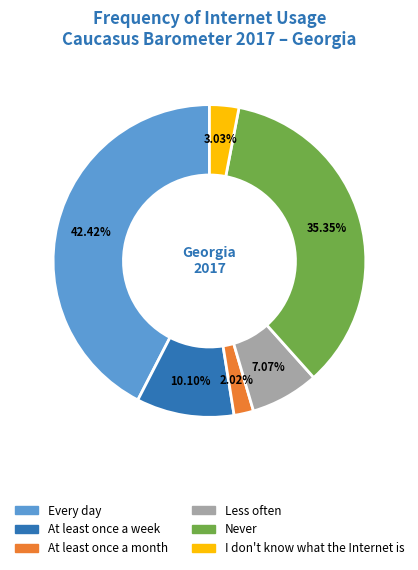

Is there a majority slice in this chart?

No